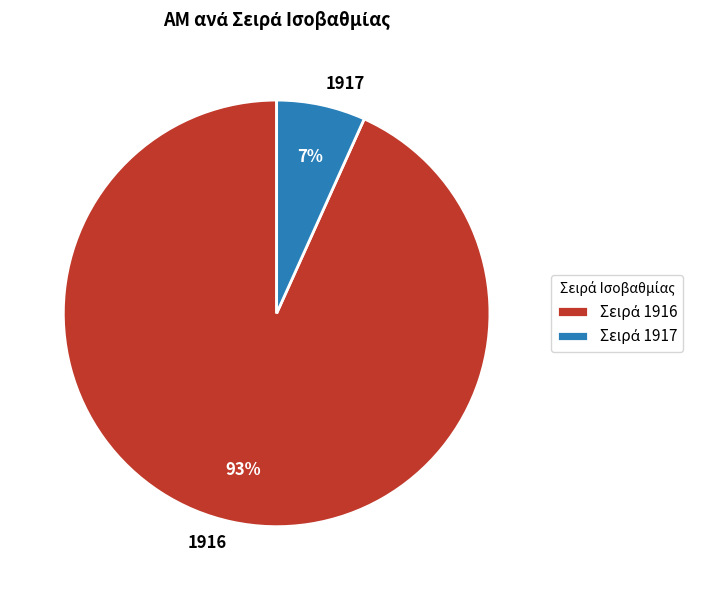

What percentage is the 1916 slice, to the nearest percent?

93%